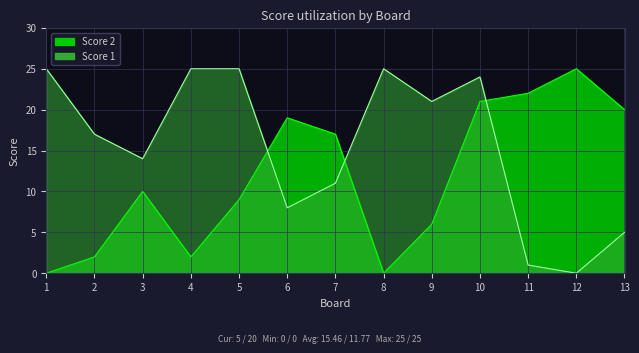

Rank the series by their average value, from lowest to highest.

Score 2, Score 1